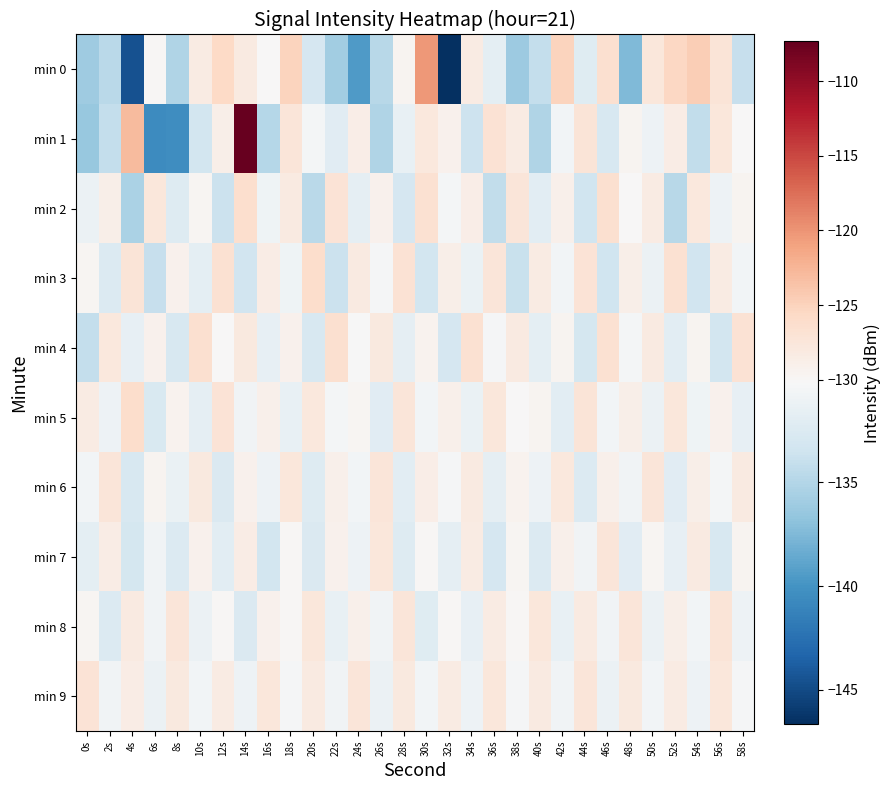

Reading left to right, transcribe all the data shown in this chart.

min 0: 0s=-136.0	2s=-134.6	4s=-144.6	6s=-130.0	8s=-135.1	10s=-128.3	12s=-125.7	14s=-128.1	16s=-130.0	18s=-125.1	20s=-133.0	22s=-135.9	24s=-139.5	26s=-134.7	28s=-129.7	30s=-120.4	32s=-146.6	34s=-128.3	36s=-131.9	38s=-136.1	40s=-134.1	42s=-125.1	44s=-132.2	46s=-126.5	48s=-137.5	50s=-127.6	52s=-125.5	54s=-124.5	56s=-127.2	58s=-133.9
min 1: 0s=-136.4	2s=-134.1	4s=-122.9	6s=-140.5	8s=-140.4	10s=-133.3	12s=-128.9	14s=-107.3	16s=-134.9	18s=-127.5	20s=-130.5	22s=-132.1	24s=-128.7	26s=-135.2	28s=-131.4	30s=-127.8	32s=-129.3	34s=-133.6	36s=-126.9	38s=-128.4	40s=-135.1	42s=-130.7	44s=-127.2	46s=-132.8	48s=-129.5	50s=-131.0	52s=-128.6	54s=-134.3	56s=-127.7	58s=-130.2
min 2: 0s=-131.2	2s=-128.9	4s=-135.4	6s=-127.6	8s=-132.3	10s=-129.7	12s=-133.8	14s=-126.4	16s=-130.9	18s=-128.2	20s=-134.6	22s=-127.1	24s=-131.7	26s=-129.3	28s=-133.0	30s=-126.8	32s=-130.5	34s=-128.7	36s=-134.2	38s=-127.4	40s=-131.9	42s=-129.1	44s=-133.5	46s=-126.6	48s=-130.2	50s=-128.4	52s=-134.8	54s=-127.8	56s=-131.1	58s=-129.6
min 3: 0s=-129.8	2s=-132.5	4s=-127.3	6s=-134.0	8s=-129.2	10s=-131.8	12s=-126.7	14s=-133.4	16s=-128.6	18s=-130.9	20s=-126.2	22s=-133.7	24s=-128.1	26s=-130.4	28s=-126.9	30s=-133.2	32s=-128.8	34s=-131.3	36s=-127.4	38s=-133.9	40s=-128.3	42s=-130.6	44s=-127.1	46s=-133.5	48s=-128.9	50s=-131.2	52s=-126.8	54s=-133.3	56s=-128.4	58s=-130.7
min 4: 0s=-134.1	2s=-127.8	4s=-131.5	6s=-129.2	8s=-132.8	10s=-126.5	12s=-130.2	14s=-127.9	16s=-131.6	18s=-129.3	20s=-132.9	22s=-126.6	24s=-130.3	26s=-128.0	28s=-131.7	30s=-129.4	32s=-133.0	34s=-126.7	36s=-130.4	38s=-128.1	40s=-131.8	42s=-129.5	44s=-133.1	46s=-126.8	48s=-130.5	50s=-128.2	52s=-131.9	54s=-129.6	56s=-133.2	58s=-126.9
min 5: 0s=-128.3	2s=-131.0	4s=-126.2	6s=-132.7	8s=-129.4	10s=-131.7	12s=-127.1	14s=-130.8	16s=-129.1	18s=-131.4	20s=-127.8	22s=-130.5	24s=-129.8	26s=-132.1	28s=-127.4	30s=-130.7	32s=-129.0	34s=-131.3	36s=-127.7	38s=-130.2	40s=-129.6	42s=-131.9	44s=-127.3	46s=-130.6	48s=-128.9	50s=-131.2	52s=-127.6	54s=-130.9	56s=-129.2	58s=-131.5
min 6: 0s=-130.6	2s=-127.4	4s=-132.9	6s=-129.6	8s=-131.3	10s=-128.0	12s=-132.6	14s=-129.3	16s=-131.0	18s=-127.7	20s=-132.3	22s=-129.0	24s=-130.7	26s=-127.4	28s=-132.0	30s=-128.7	32s=-130.4	34s=-128.1	36s=-131.7	38s=-129.4	40s=-131.1	42s=-127.8	44s=-132.4	46s=-129.1	48s=-130.8	50s=-127.5	52s=-132.1	54s=-128.8	56s=-130.5	58s=-128.2
min 7: 0s=-131.8	2s=-128.5	4s=-133.1	6s=-130.8	8s=-132.5	10s=-129.2	12s=-131.9	14s=-128.6	16s=-133.2	18s=-129.9	20s=-132.6	22s=-129.3	24s=-131.0	26s=-127.7	28s=-132.3	30s=-130.0	32s=-131.7	34s=-128.4	36s=-133.0	38s=-129.7	40s=-132.4	42s=-129.1	44s=-130.8	46s=-127.5	48s=-132.1	50s=-129.8	52s=-131.5	54s=-128.2	56s=-132.8	58s=-129.5
min 8: 0s=-129.7	2s=-132.4	4s=-128.1	6s=-130.8	8s=-127.5	10s=-131.2	12s=-129.9	14s=-132.6	16s=-129.3	18s=-130.0	20s=-127.7	22s=-131.4	24s=-129.1	26s=-130.8	28s=-127.5	30s=-132.2	32s=-129.9	34s=-131.6	36s=-128.3	38s=-130.0	40s=-127.7	42s=-131.4	44s=-128.1	46s=-130.8	48s=-127.5	50s=-131.2	52s=-128.9	54s=-130.6	56s=-127.3	58s=-131.0
min 9: 0s=-127.1	2s=-130.8	4s=-128.5	6s=-131.2	8s=-127.9	10s=-130.6	12s=-128.3	14s=-131.0	16s=-127.7	18s=-130.4	20s=-128.1	22s=-130.8	24s=-127.5	26s=-131.2	28s=-127.9	30s=-130.6	32s=-128.3	34s=-131.0	36s=-127.7	38s=-130.4	40s=-128.1	42s=-130.8	44s=-127.5	46s=-131.2	48s=-127.9	50s=-130.6	52s=-128.3	54s=-131.0	56s=-127.7	58s=-130.4